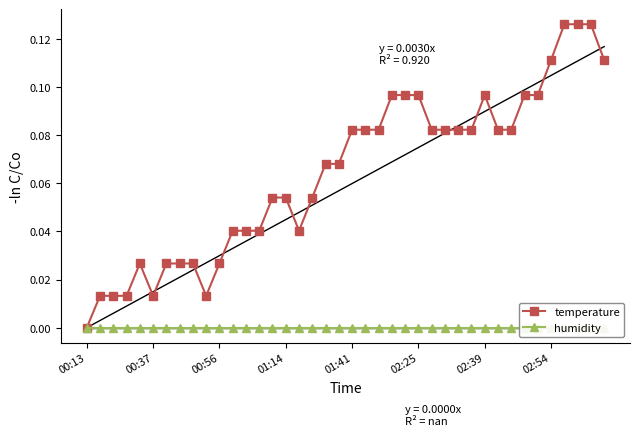

How many categories are shown in the chart?

40